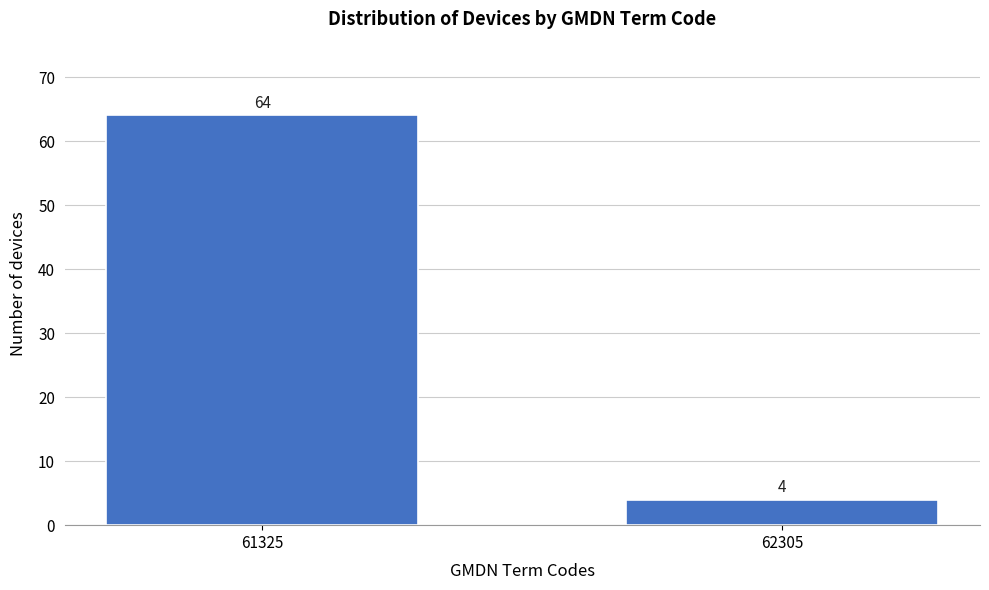

Reading left to right, extract all data points from this chart.

64	4